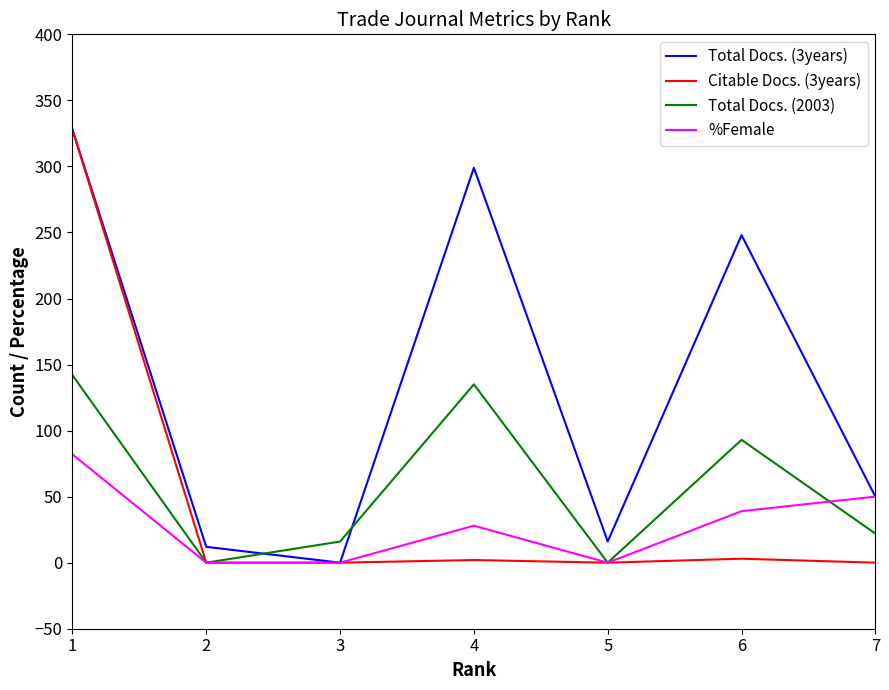

At which category is the sum across all series the highest?

1